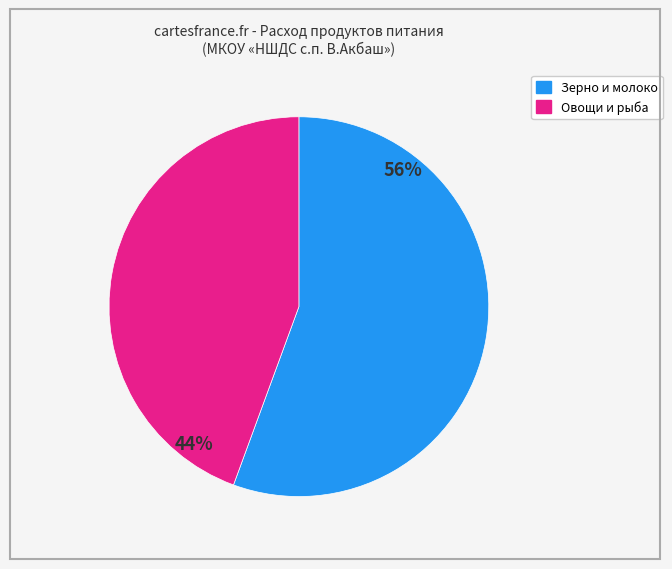

Does any single category account for the majority?

Yes